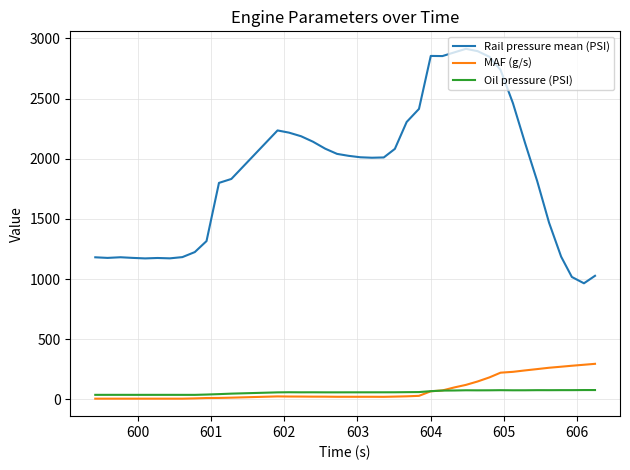

What is the maximum value for Rail pressure mean (PSI)?

2912.9